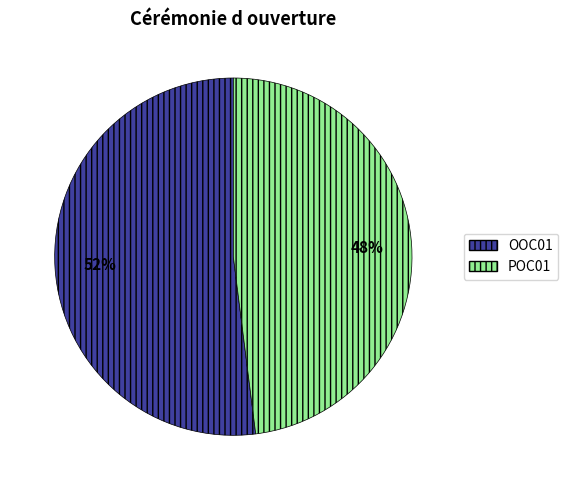

The OOC01 slice represents 52% of the pie. True or false?

True